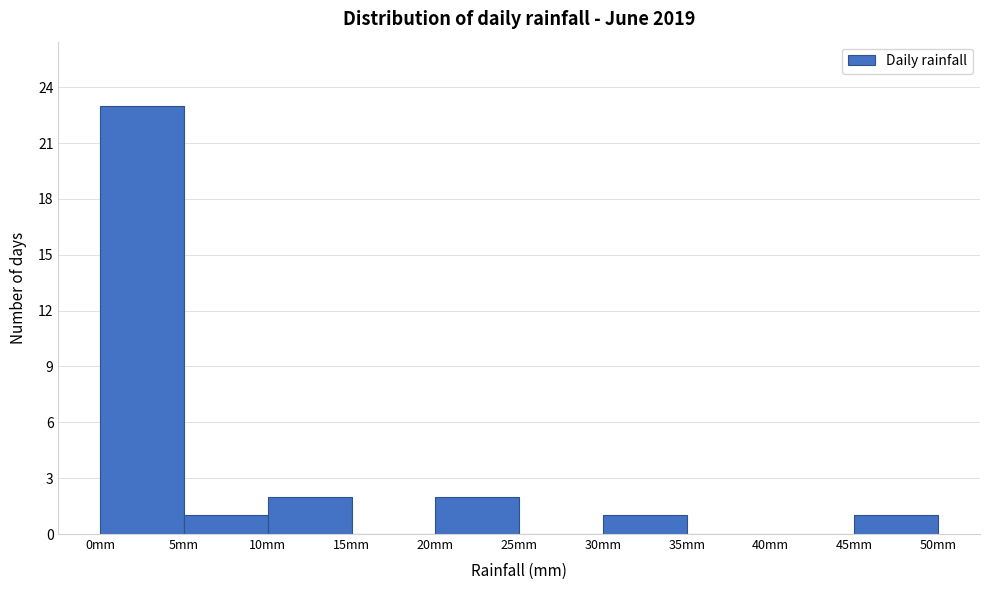

What is the height of the bar covering 30 to 35 on the x-axis? The values are not printed on the chart, so give them approximately, as read against the axis.

1